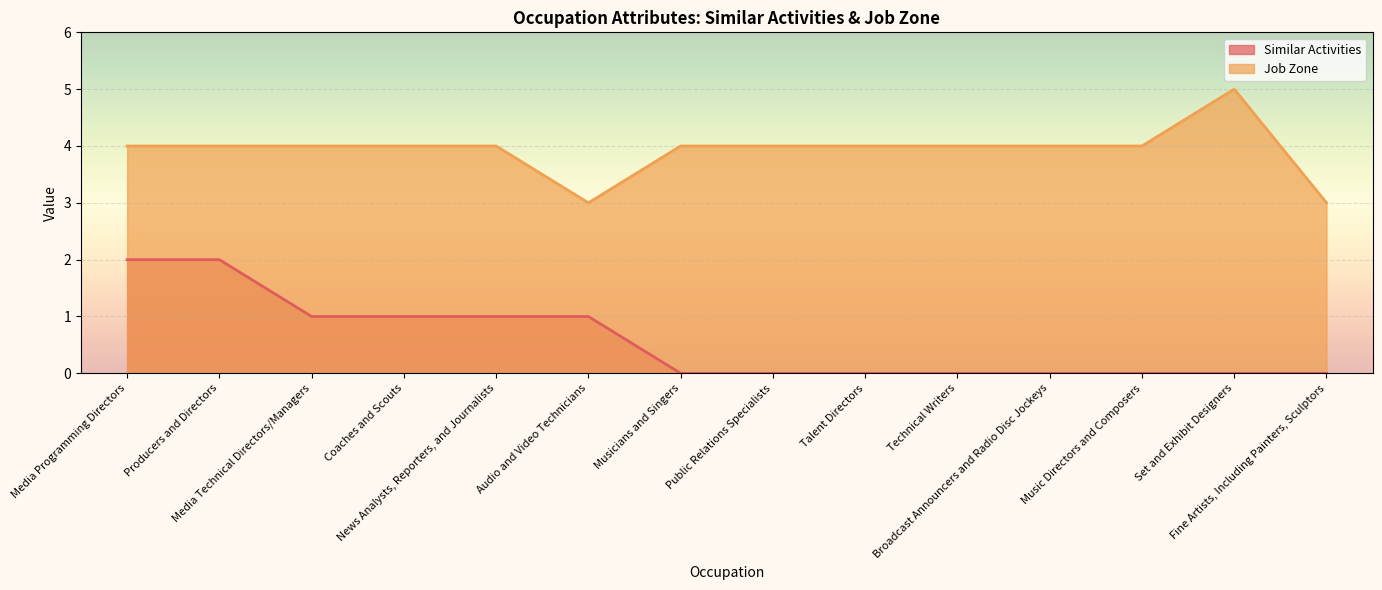

Reading left to right, transcribe all the data shown in this chart.

Similar Activities: Media Programming Directors=2	Producers and Directors=2	Media Technical Directors/Managers=1	Coaches and Scouts=1	News Analysts, Reporters, and Journalists=1	Audio and Video Technicians=1	Musicians and Singers=0	Public Relations Specialists=0	Talent Directors=0	Technical Writers=0	Broadcast Announcers and Radio Disc Jockeys=0	Music Directors and Composers=0	Set and Exhibit Designers=0	Fine Artists, Including Painters, Sculptors=0
Job Zone: Media Programming Directors=4	Producers and Directors=4	Media Technical Directors/Managers=4	Coaches and Scouts=4	News Analysts, Reporters, and Journalists=4	Audio and Video Technicians=3	Musicians and Singers=4	Public Relations Specialists=4	Talent Directors=4	Technical Writers=4	Broadcast Announcers and Radio Disc Jockeys=4	Music Directors and Composers=4	Set and Exhibit Designers=5	Fine Artists, Including Painters, Sculptors=3